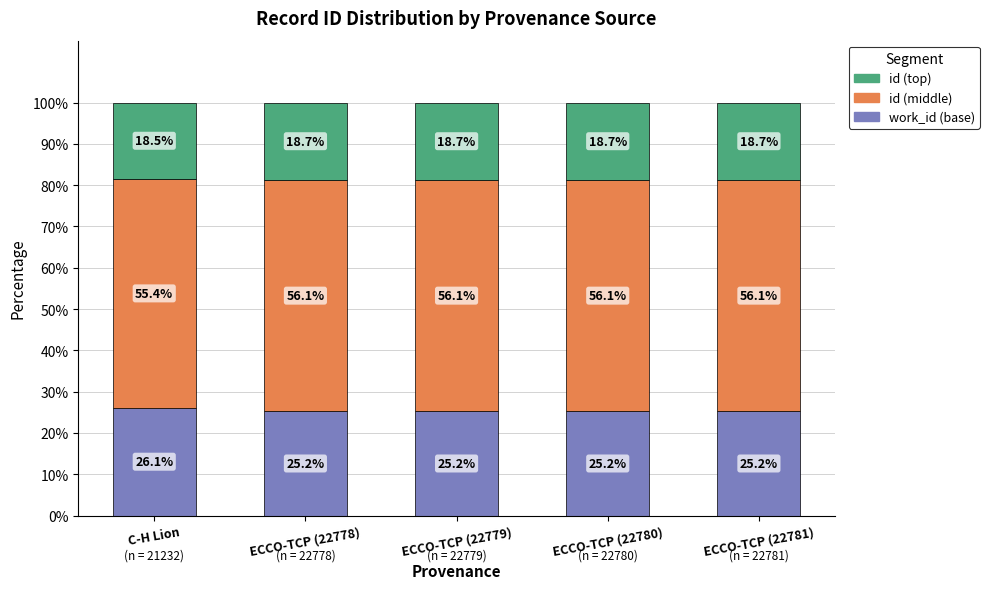

What is the sum of the work_id (base) values at C-H Lion and ECCO-TCP (22780)?

51.3